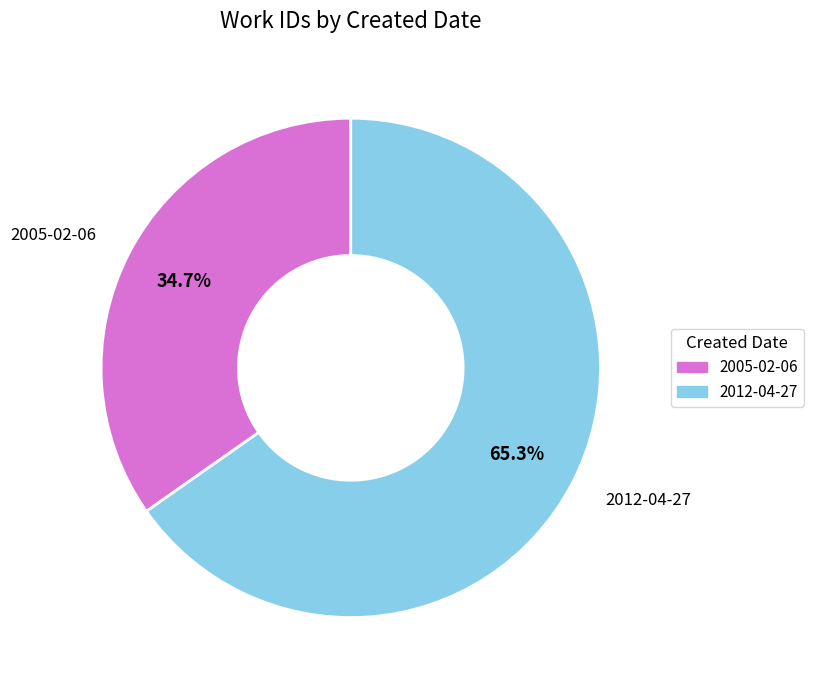

What is the largest slice in the pie chart?

2012-04-27